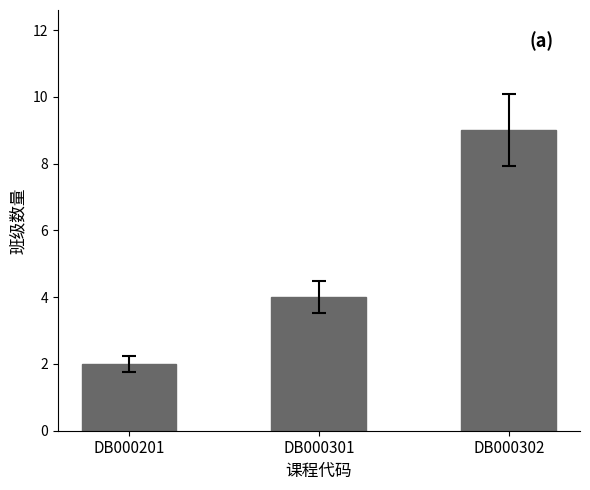

How many data points does each series have?

3